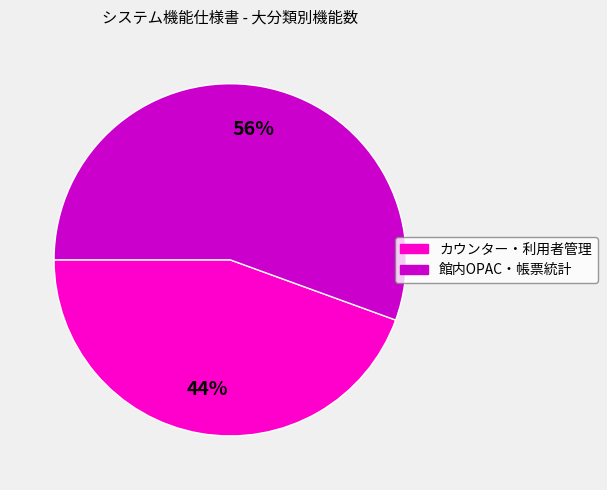

To the nearest percent, what portion does 館内OPAC・帳票統計 represent?

56%